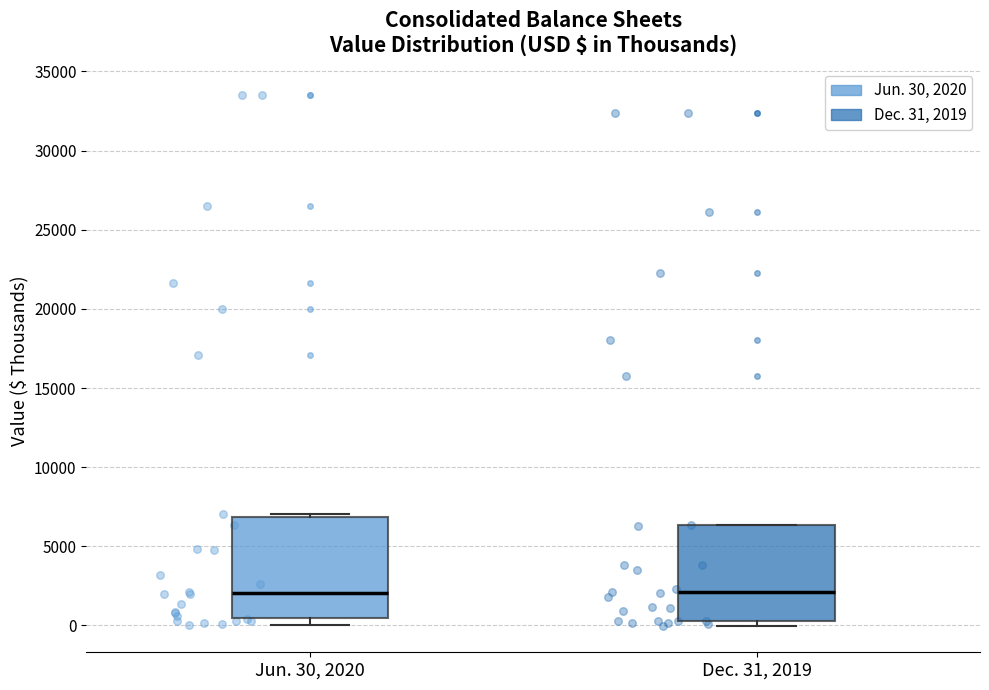

Where is the lower edge of the box for Dec. 31, 2019 on the y-axis? The values are not printed on the chart, so give them approximately, as read against the axis.

500